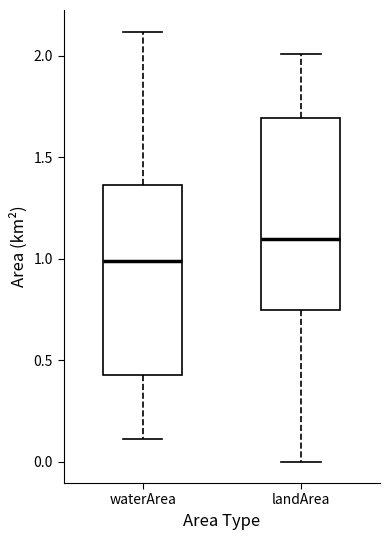

Reading left to right, transcribe this box plot: for each box, give where its median line is, the range the box spans, and where its two whiskers end, as read against the y-axis. The values are not printed on the chart, so give them approximately, as read against the axis.

waterArea: median 1.00, box 0.45 to 1.35, whiskers 0.10 to 2.10
landArea: median 1.10, box 0.75 to 1.70, whiskers 0.00 to 2.00